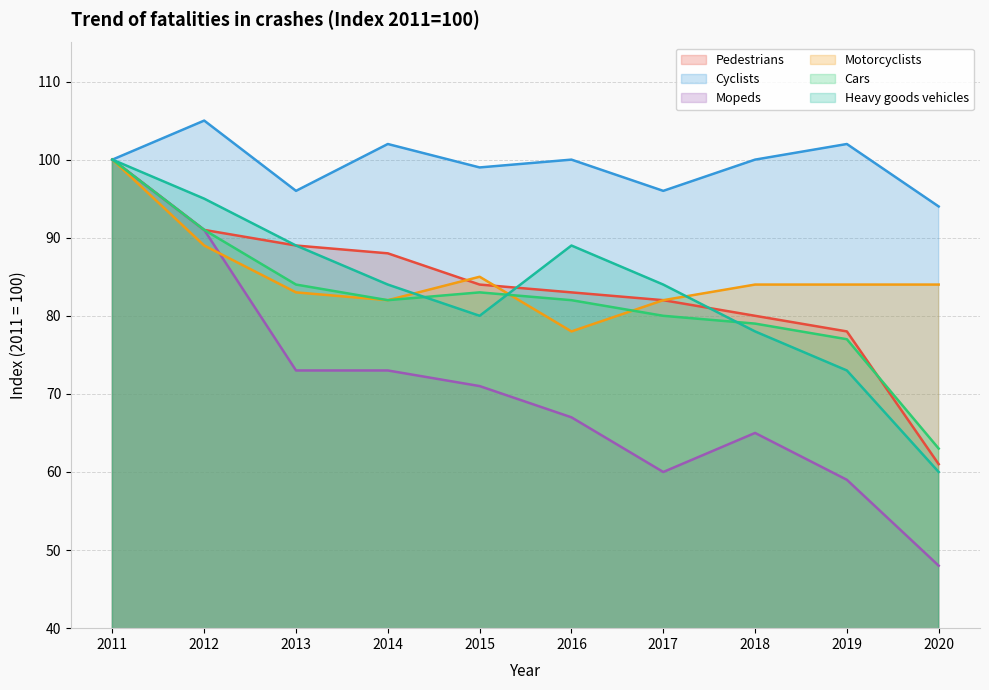

Does the chart have visible grid lines?

Yes